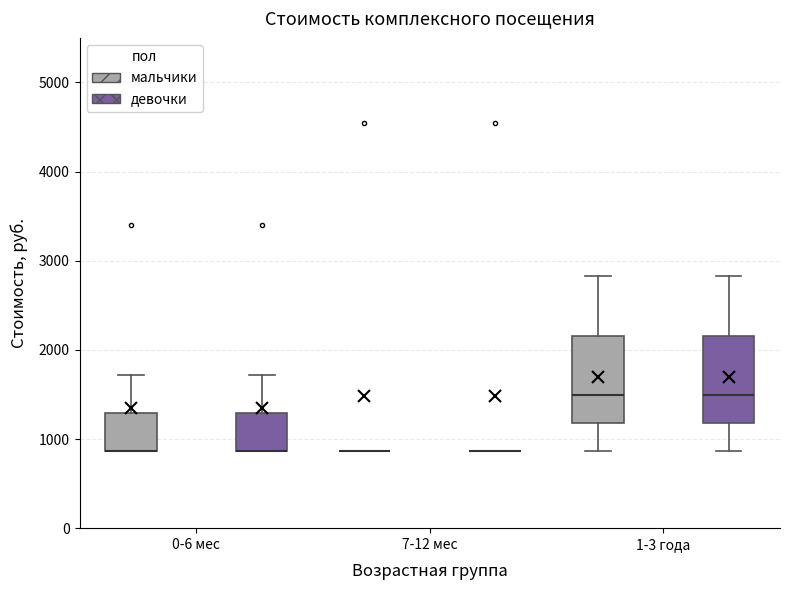

Reading left to right, transcribe this box plot: for each box, give where its median line is, the range the box spans, and where its two whiskers end, as read against the y-axis. The values are not printed on the chart, so give them approximately, as read against the axis.

0-6 мес (мальчики): median 900 (drawn on the box's lower edge), box 900 to 1300, whiskers 900 to 1700
0-6 мес (девочки): median 900 (drawn on the box's lower edge), box 900 to 1300, whiskers 900 to 1700
7-12 мес (мальчики): box collapsed to a line at 900, whiskers 900 to 900
7-12 мес (девочки): box collapsed to a line at 900, whiskers 900 to 900
1-3 года (мальчики): median 1500, box 1200 to 2200, whiskers 900 to 2800
1-3 года (девочки): median 1500, box 1200 to 2200, whiskers 900 to 2800